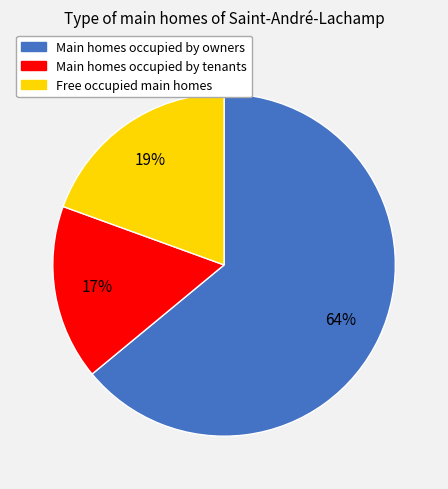

To the nearest percent, what is the average slice percentage?

33%